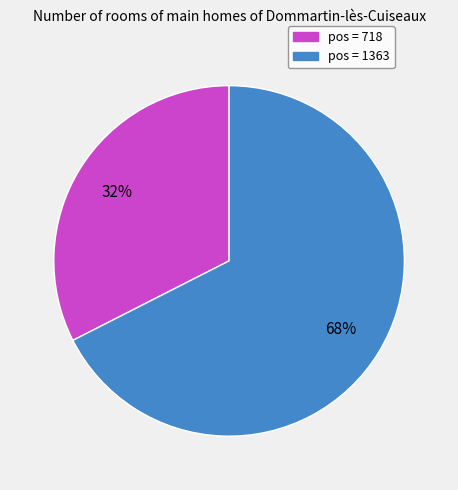

Is there any slice that represents more than half of the pie?

Yes